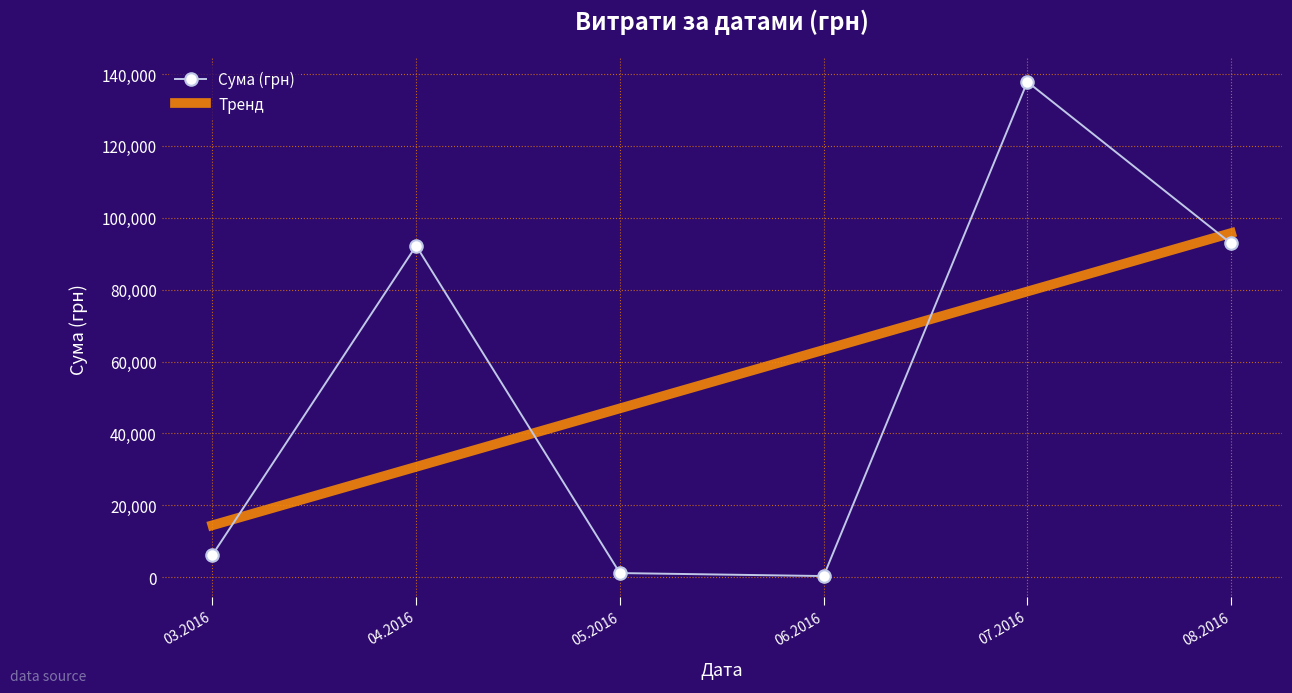

Which series has the widest spread of values?

Сума (грн)